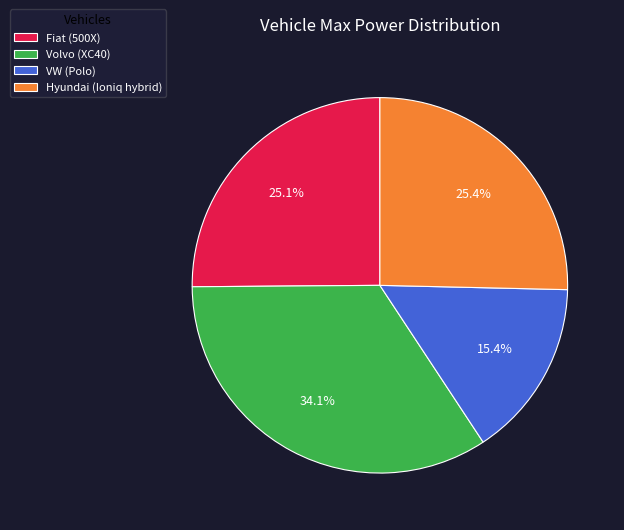

To the nearest percent, what is the combined percentage of Volvo (XC40) and Fiat (500X)?

59%